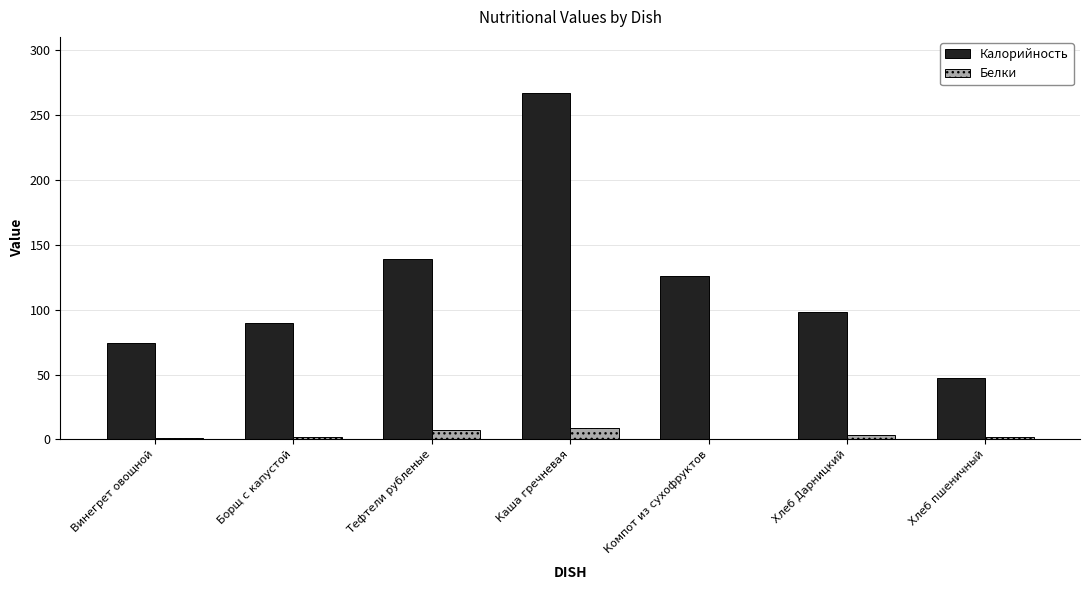

Does the chart contain stacked bars?

No